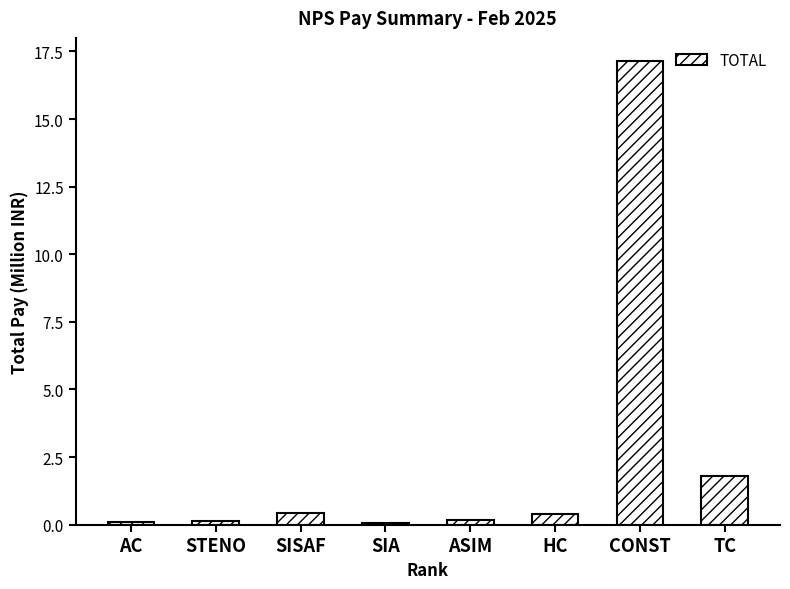

What is the value of the 3rd bar from the left?

0.4